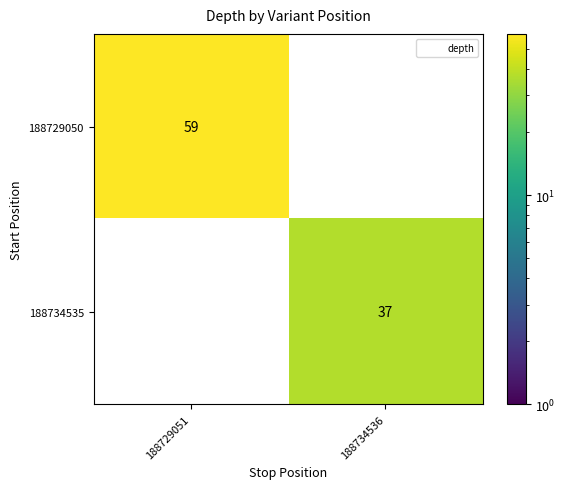

Between 188729051 and 188734536, which series saw the biggest shift?

188729050